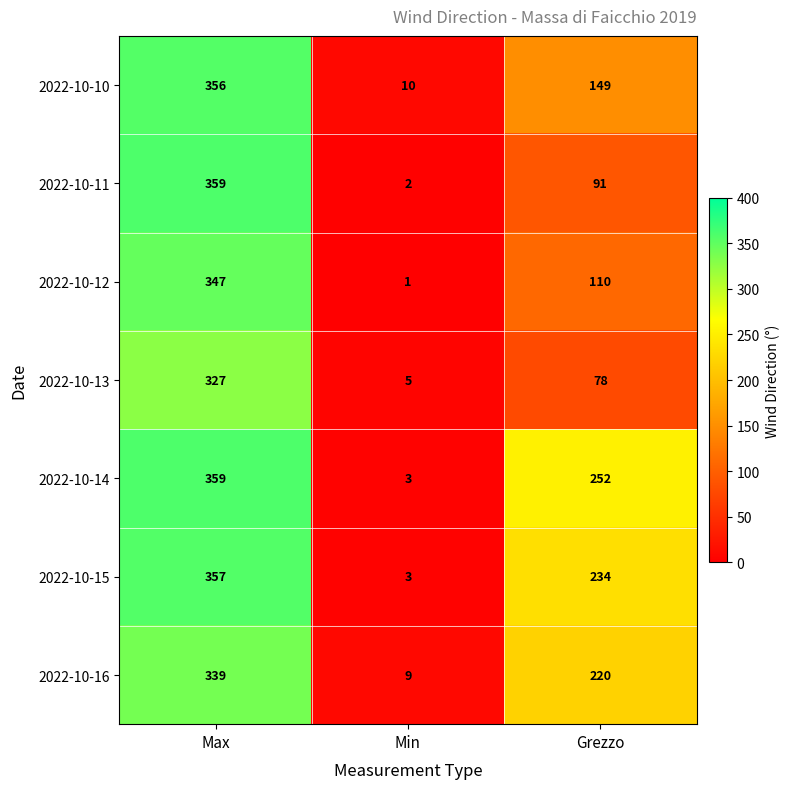

What is the difference between the highest and lowest values at Grezzo?

174